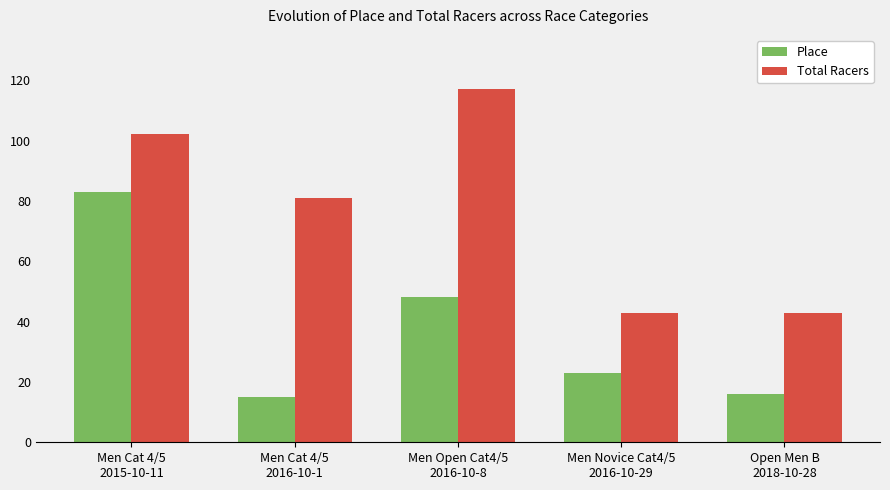

Count the Total Racers values in the range 43 to 102.

4